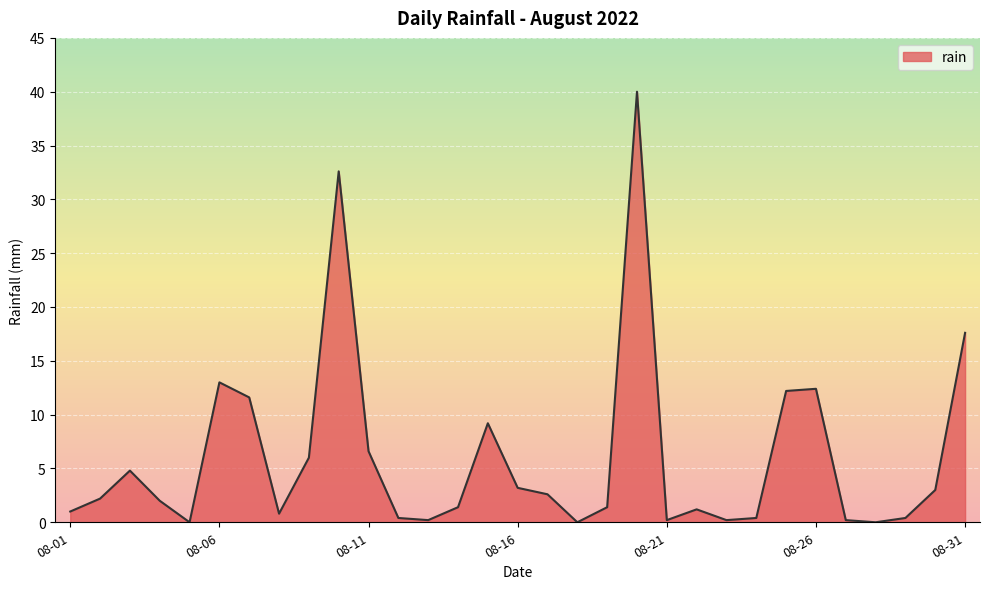

The chart shows a value of 12.4 at 08-26. True or false?

True